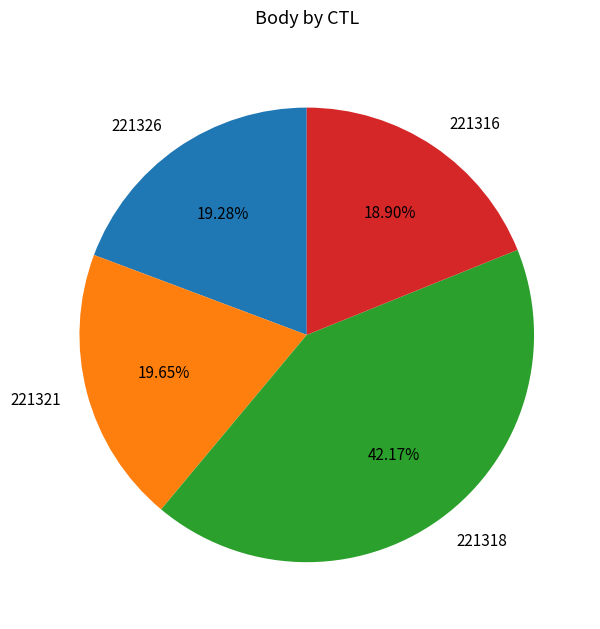

What portion of the pie excludes 221316?

81.1%